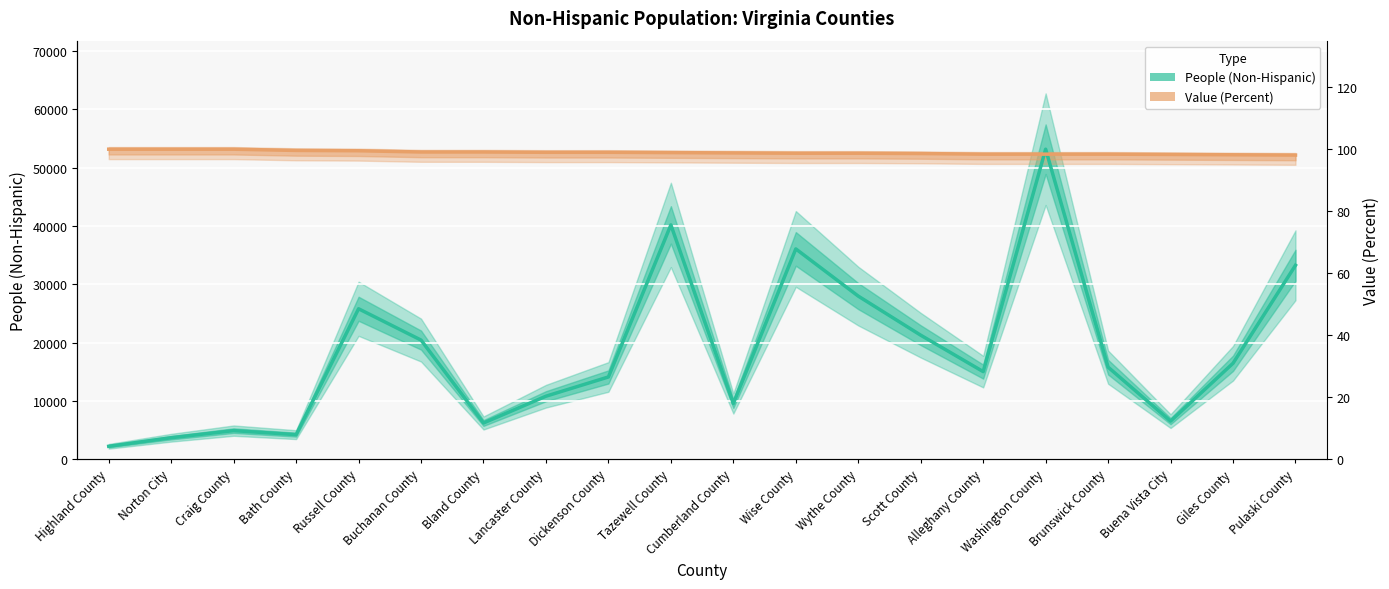

How many data points in Value (Percent) are above 52559?

10